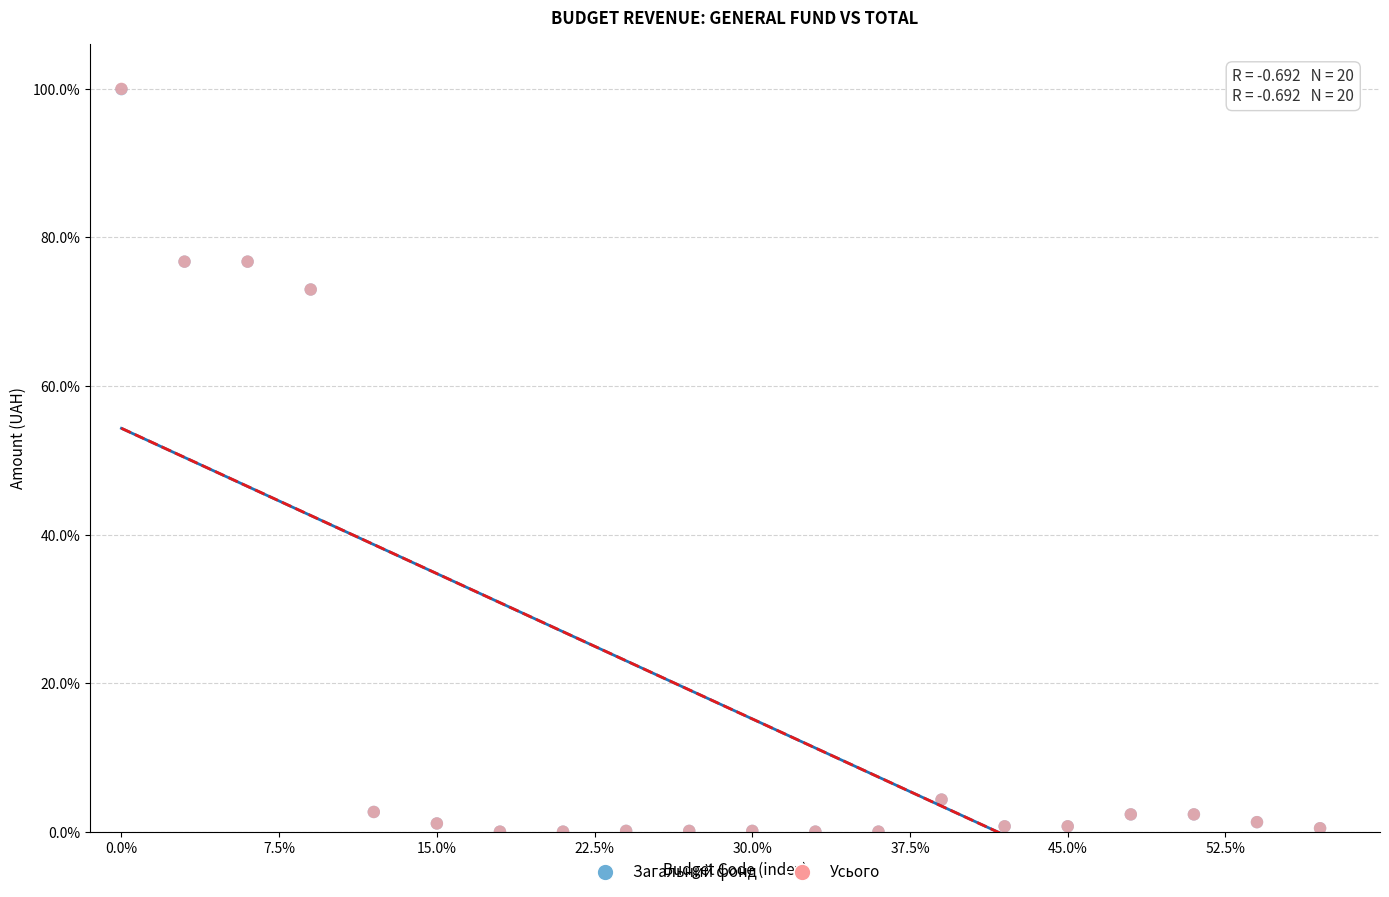

Which series has the largest Y range (max minus min)?

Усього